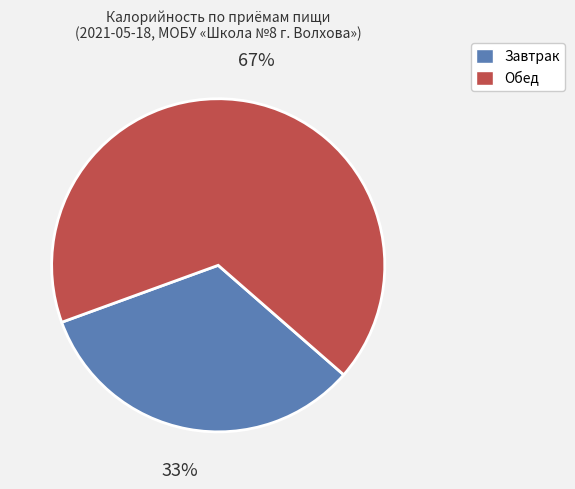

Which category has the biggest portion of the pie?

Обед